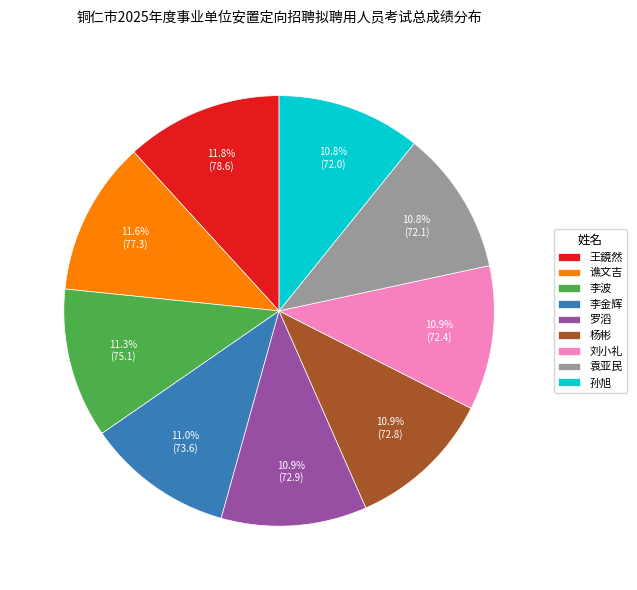

To the nearest percent, what is the average slice percentage?

11%